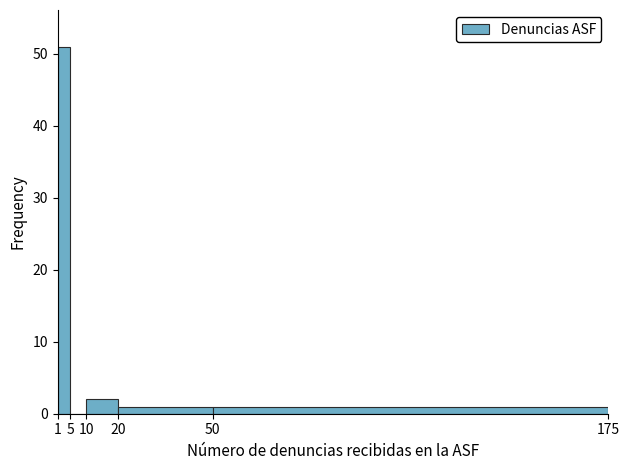

How tall is the bar that spans 1 to 5 on the x-axis? The values are not printed on the chart, so give them approximately, as read against the axis.

51